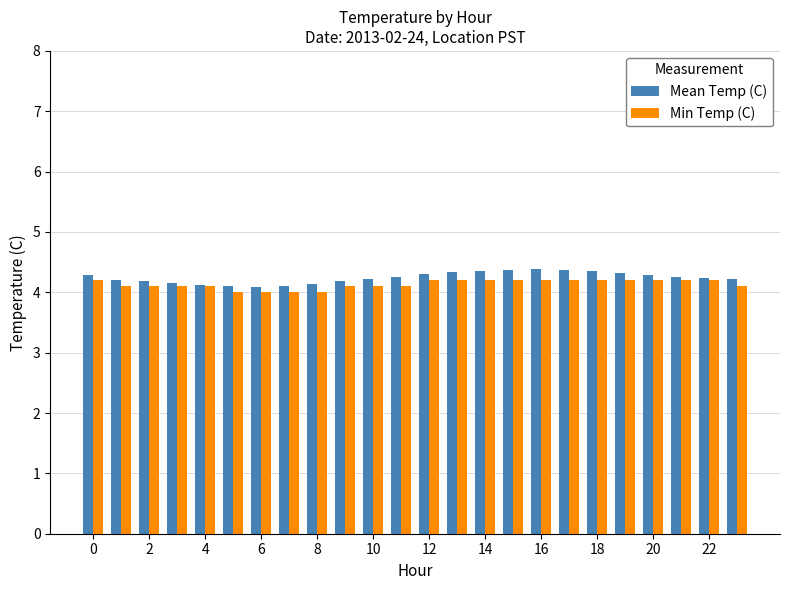

What is the difference between the maximum and second lowest values in the Mean Temp (C) series?

0.3